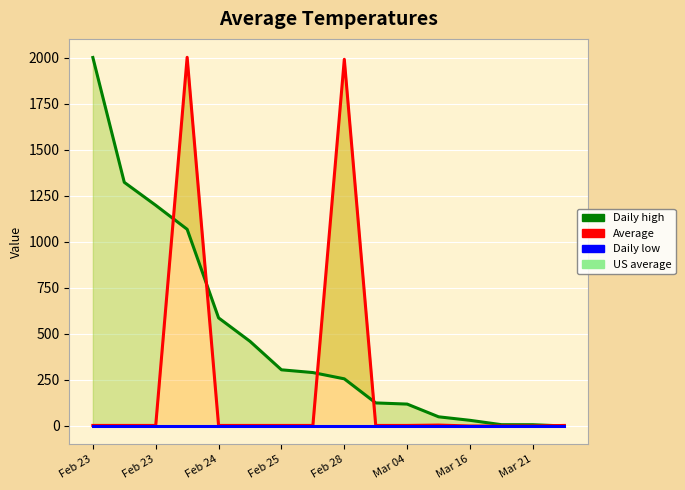

The value of Daily high at Mar 04 is 118.9. True or false?

True